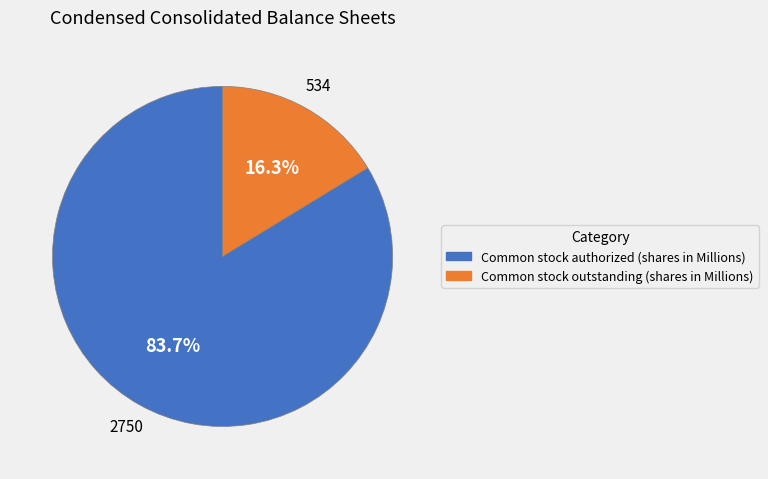

True or false: Common stock authorized (shares in Millions) accounts for 84% of the total.

True